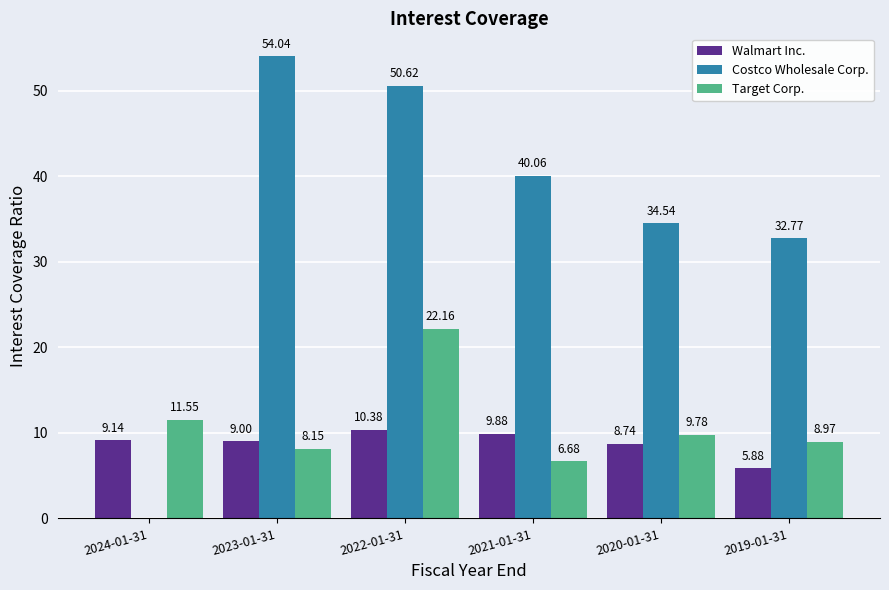

What are all the series names shown in the legend?

Walmart Inc., Costco Wholesale Corp., Target Corp.